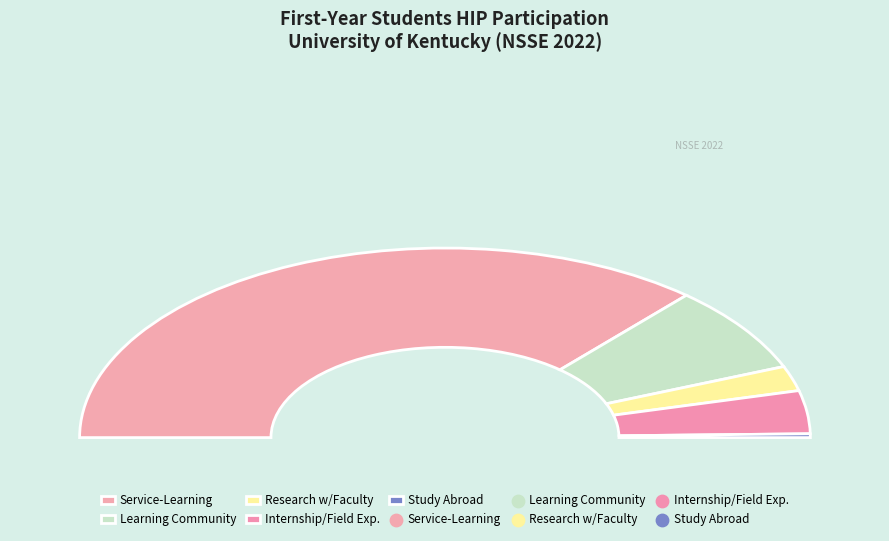

Which has a higher value, Internship/Field Exp. or Service-Learning?

Service-Learning